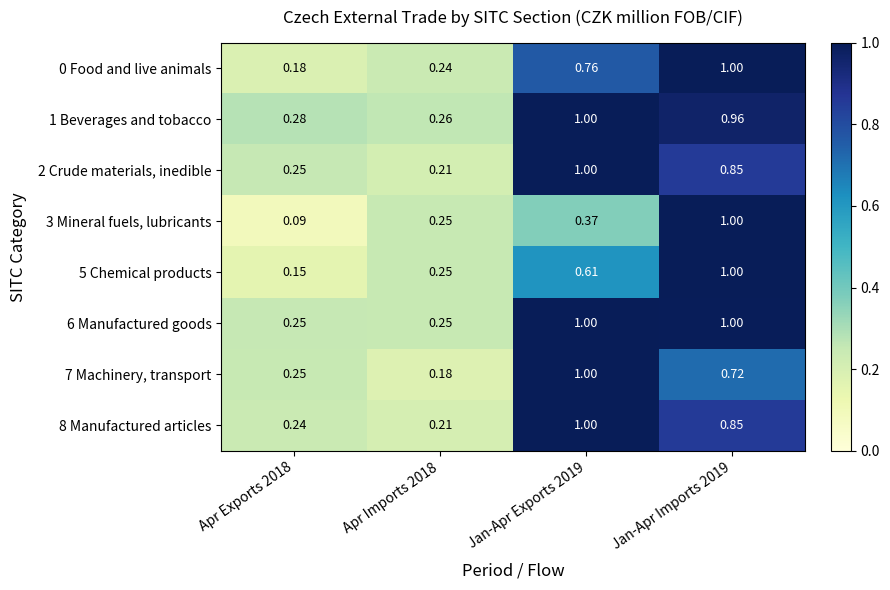

Which series has the widest spread of values?

3 Mineral fuels, lubricants